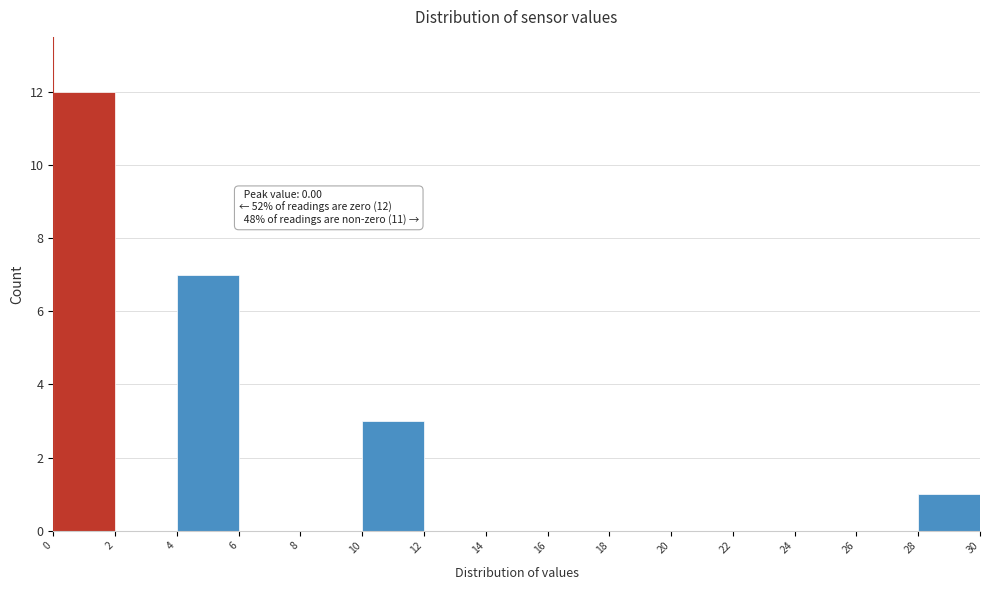

Which range on the x-axis has the tallest bar?

0 to 2